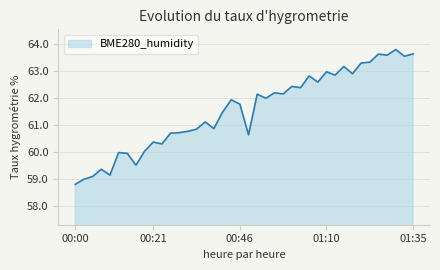

What is the minimum value shown in the chart?

58.8